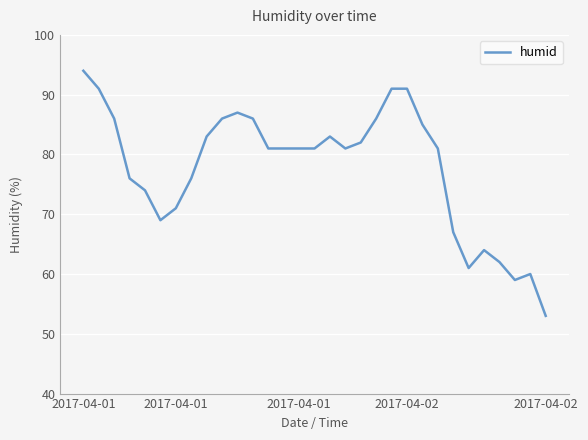

What is the sum of all values?

2409